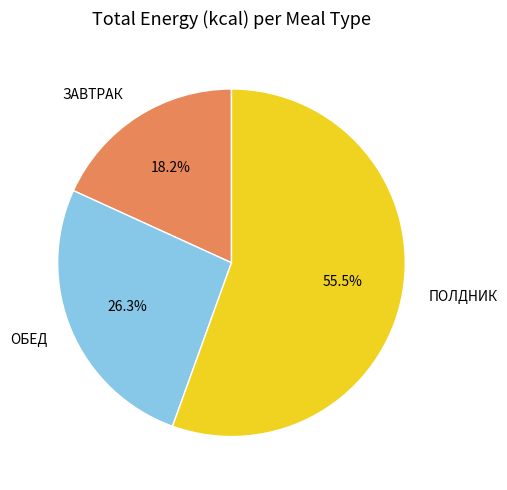

What is the majority slice?

ПОЛДНИК